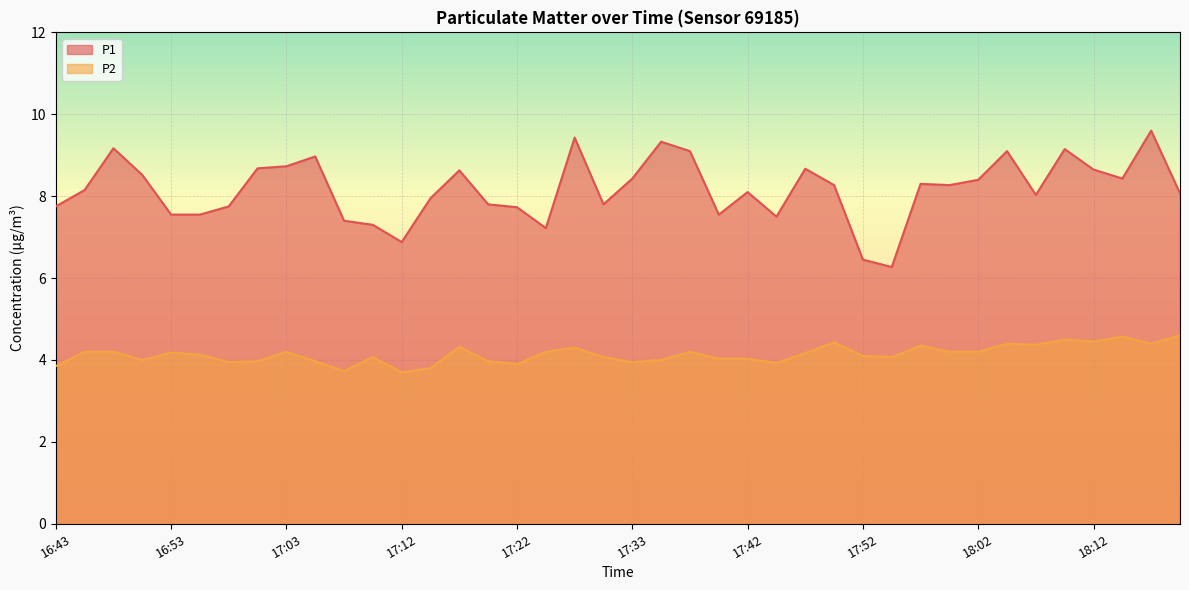

The value of P2 at 17:10 is 1.3. True or false?

False